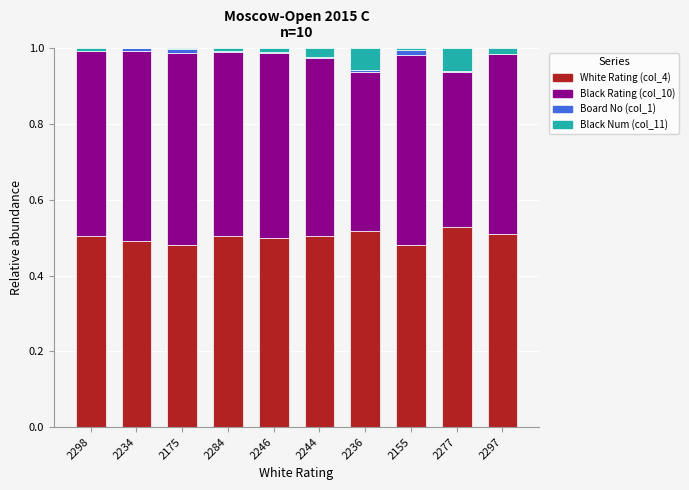

The value of White Rating (col_4) at 2236 is 0.8. True or false?

False